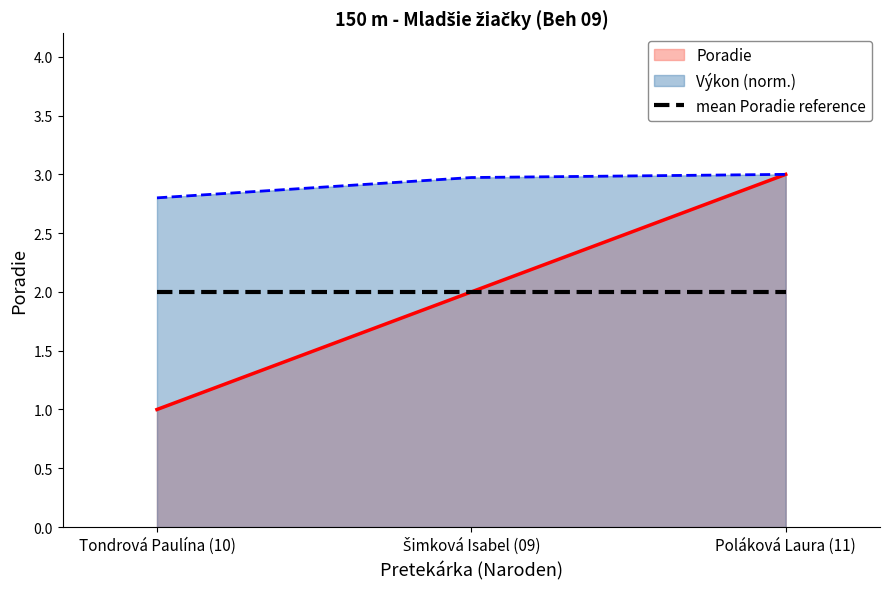

What position from the left is Poláková Laura (11)?

3